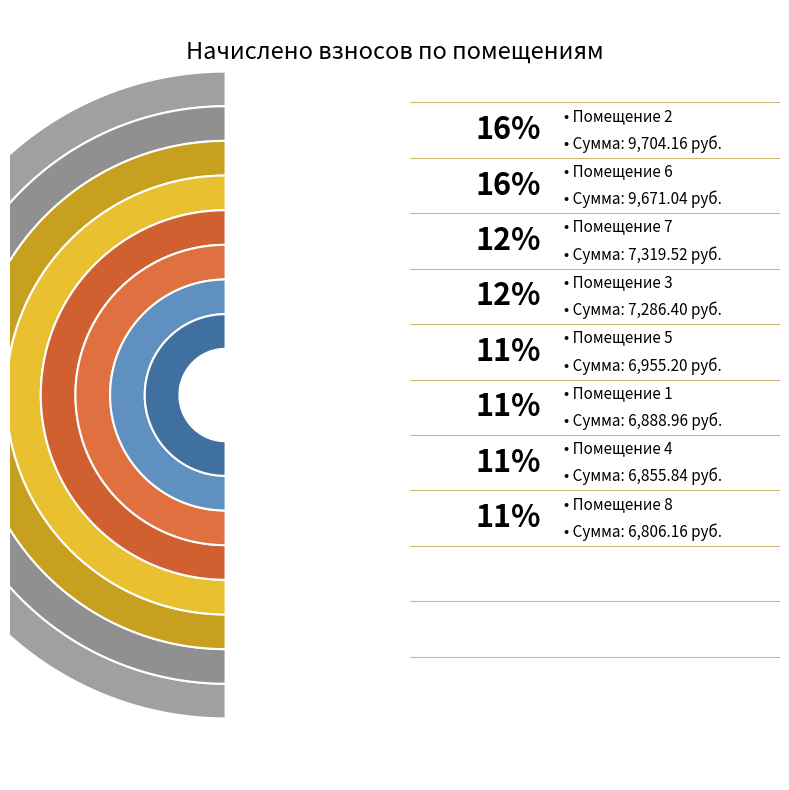

To the nearest percent, what portion does 4 represent?

11%